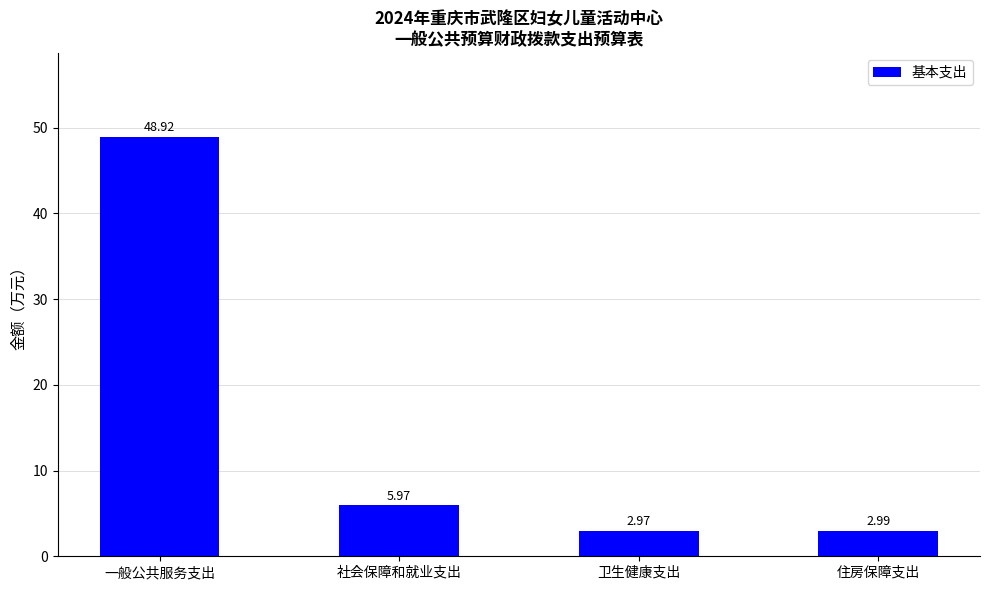

What is the difference between the values at 一般公共服务支出 and 住房保障支出?

45.9